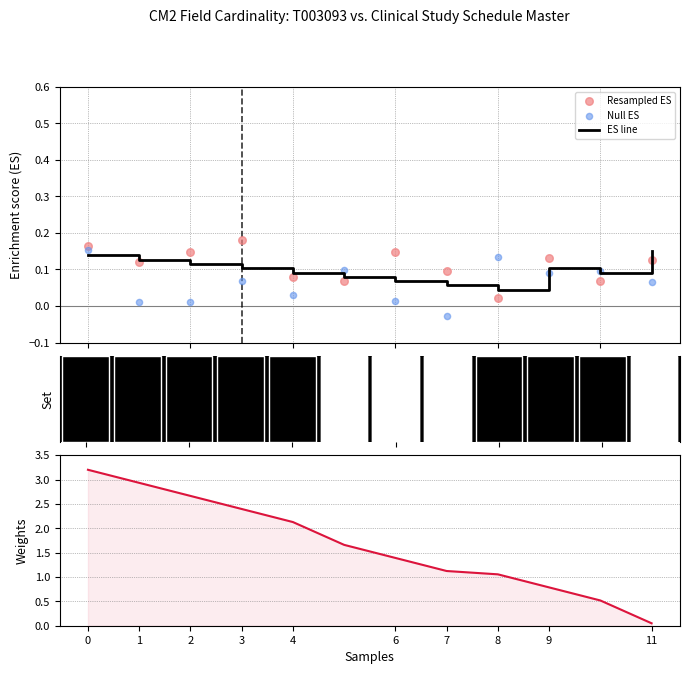

Which series contains the lowest Y value?

Null ES